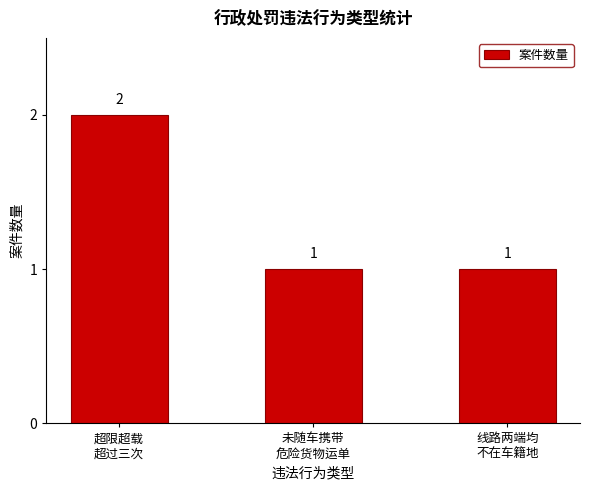

What is the label of the 3rd bar from the right?

超限超载
超过三次